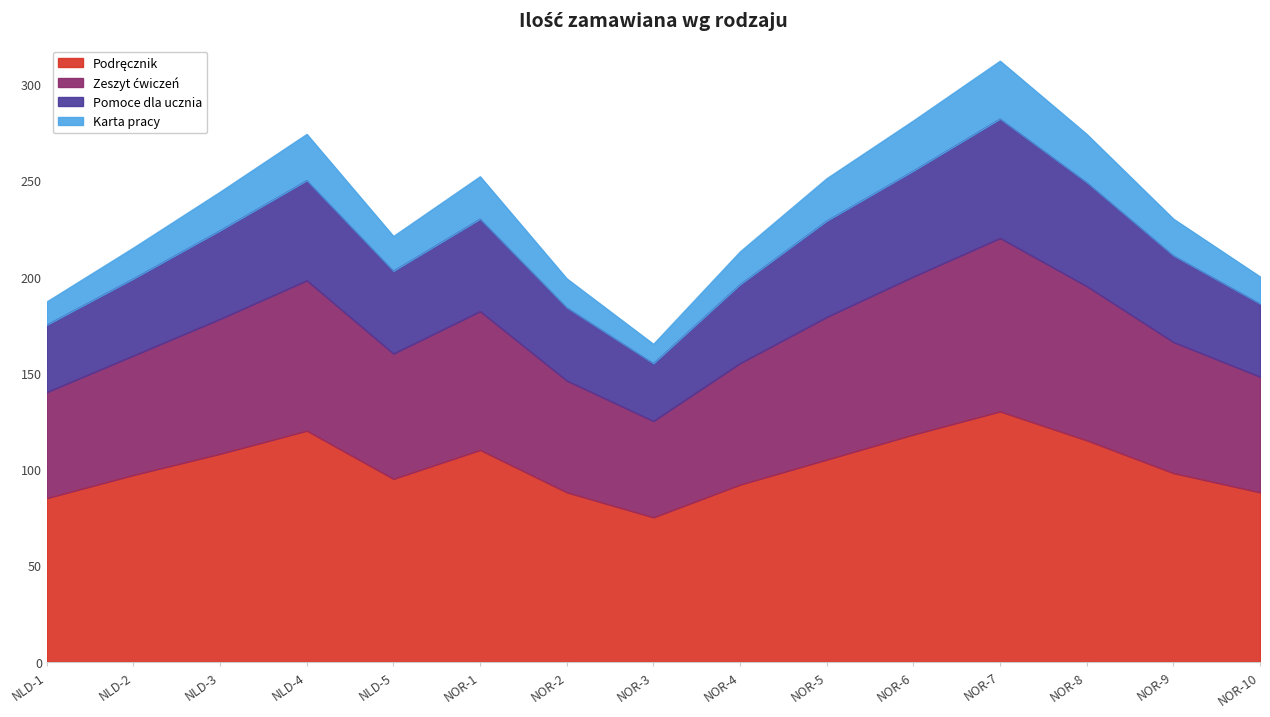

At how many categories does at least one series exceed 271?

4